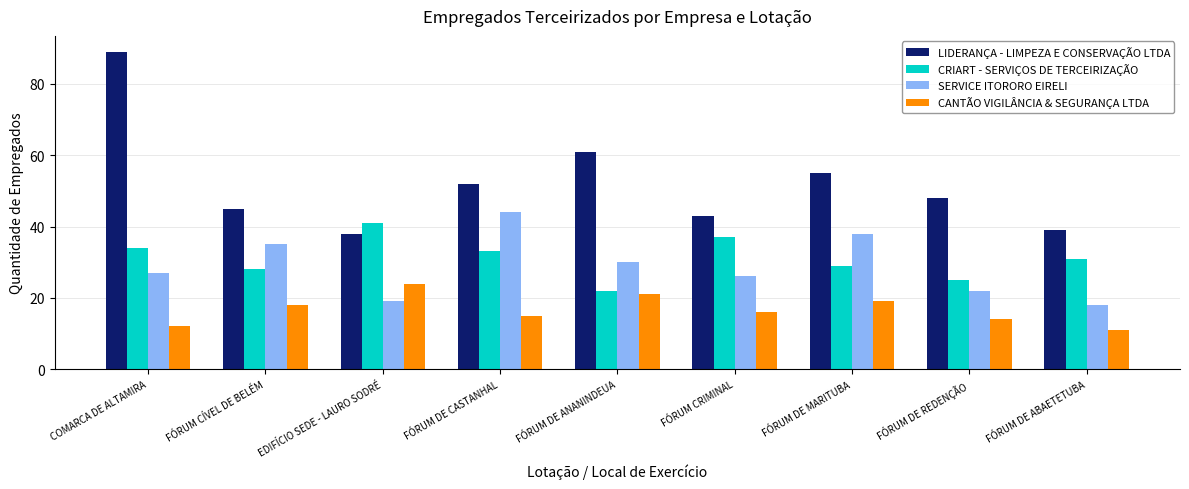

What position from the left is FÓRUM DE CASTANHAL?

4